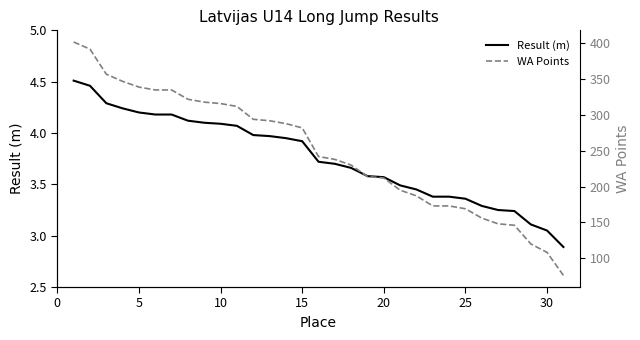

Reading left to right, transcribe all the data shown in this chart.

Result (m): 4.5	4.5	4.3	4.2	4.2	4.2	4.2	4.1	4.1	4.1	4.1	4.0	4.0	4.0	3.9	3.7	3.7	3.7	3.6	3.6	3.5	3.5	3.4	3.4	3.4	3.3	3.2	3.2	3.1	3.0	2.9
WA Points: 402.0	392.0	357.0	347.0	339.0	335.0	335.0	322.0	318.0	316.0	312.0	294.0	292.0	288.0	282.0	242.0	238.0	230.0	214.0	212.0	195.0	187.0	173.0	173.0	169.0	156.0	148.0	146.0	120.0	108.0	76.0